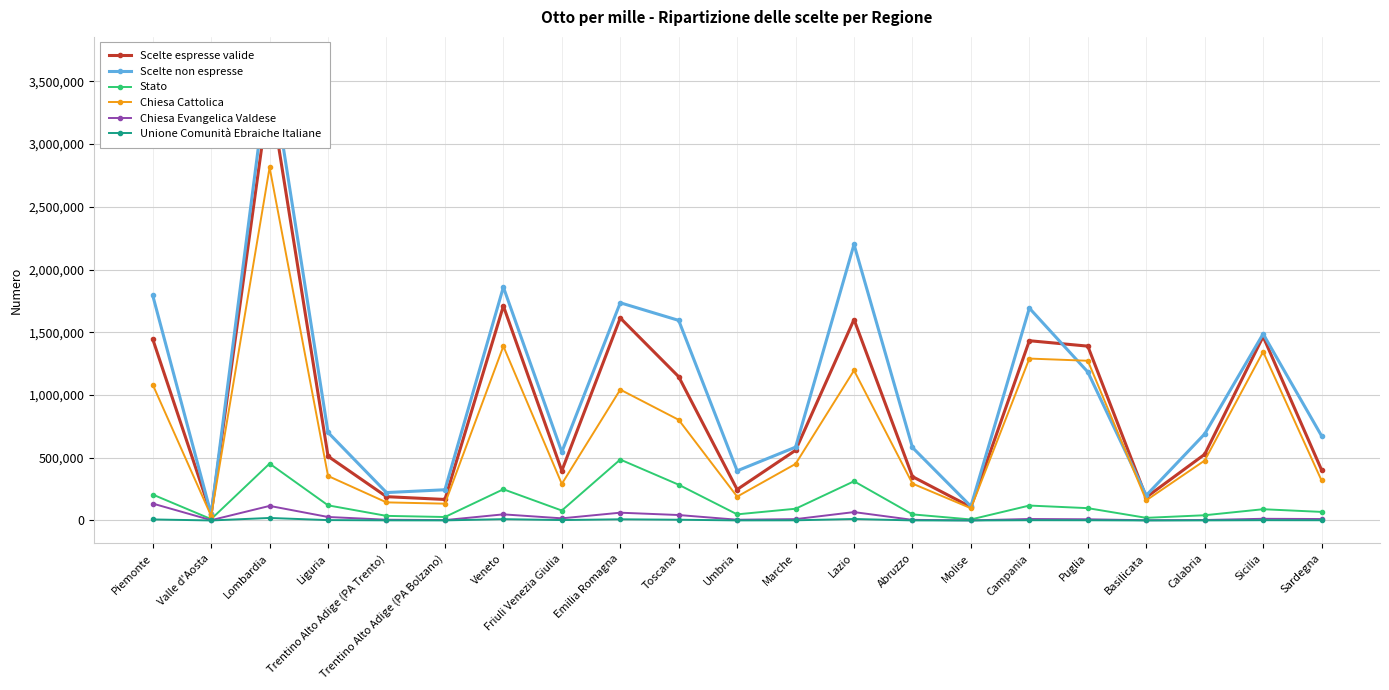

What is the highest value of the Scelte espresse valide series?

3430983